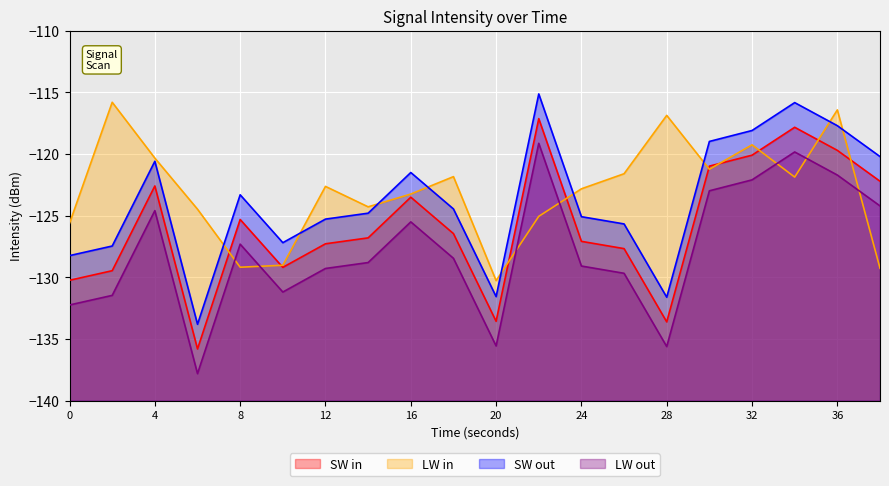

What is the difference between the LW out values at 26 and 8?

2.4